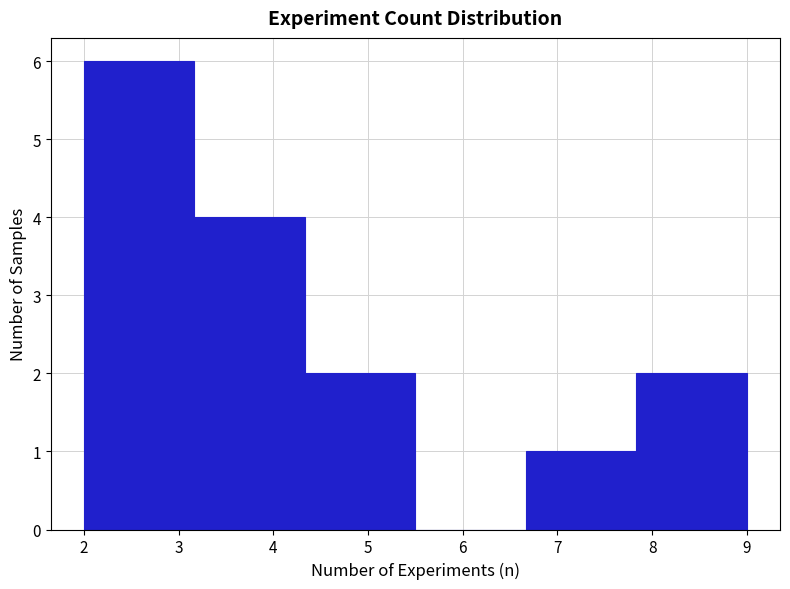

Reading left to right, transcribe this chart: for each bar, give the range it covers on the x-axis and its height. Neither the bar edges nor the heights are printed on the chart, so give them approximately, as read against the axes.

2.0 to 3.2: 6
3.2 to 4.3: 4
4.3 to 5.5: 2
5.5 to 6.7: 0
6.7 to 7.8: 1
7.8 to 9.0: 2